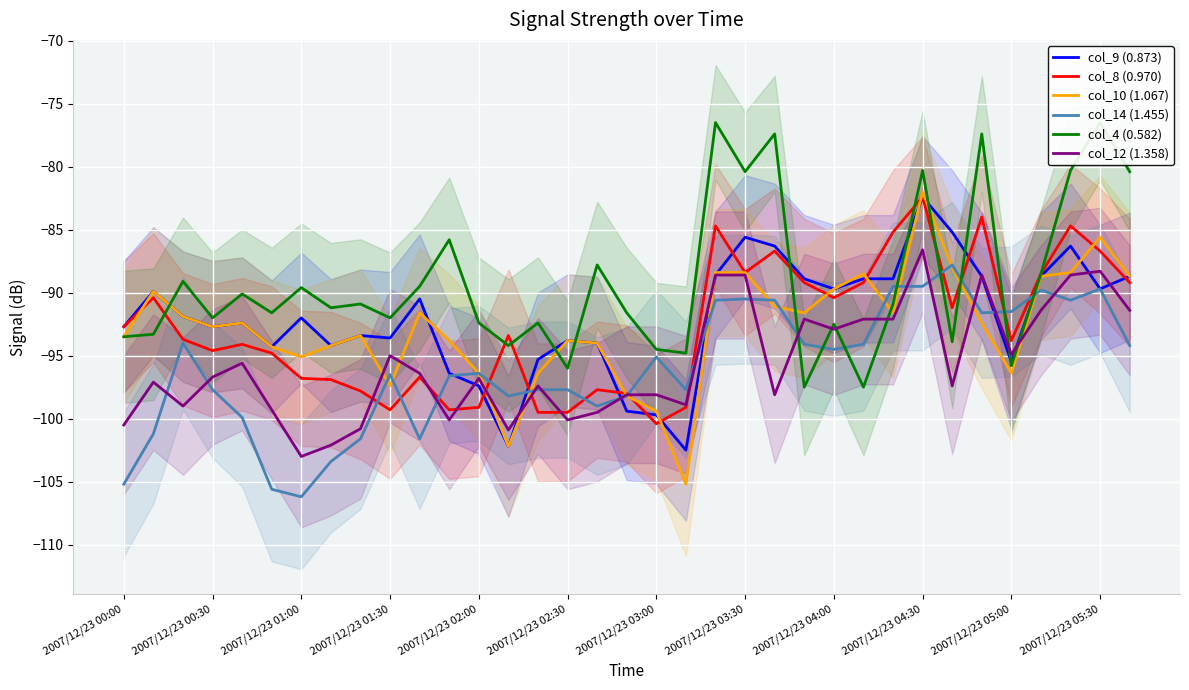

Is it true that col_12 (1.358) equals -20.8 at 2007/12/23 05:00?

False